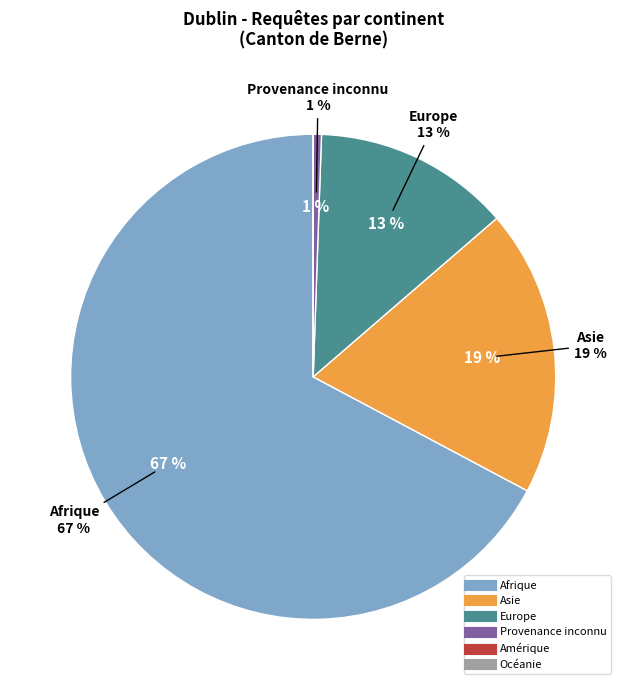

Is there a majority slice in this chart?

Yes